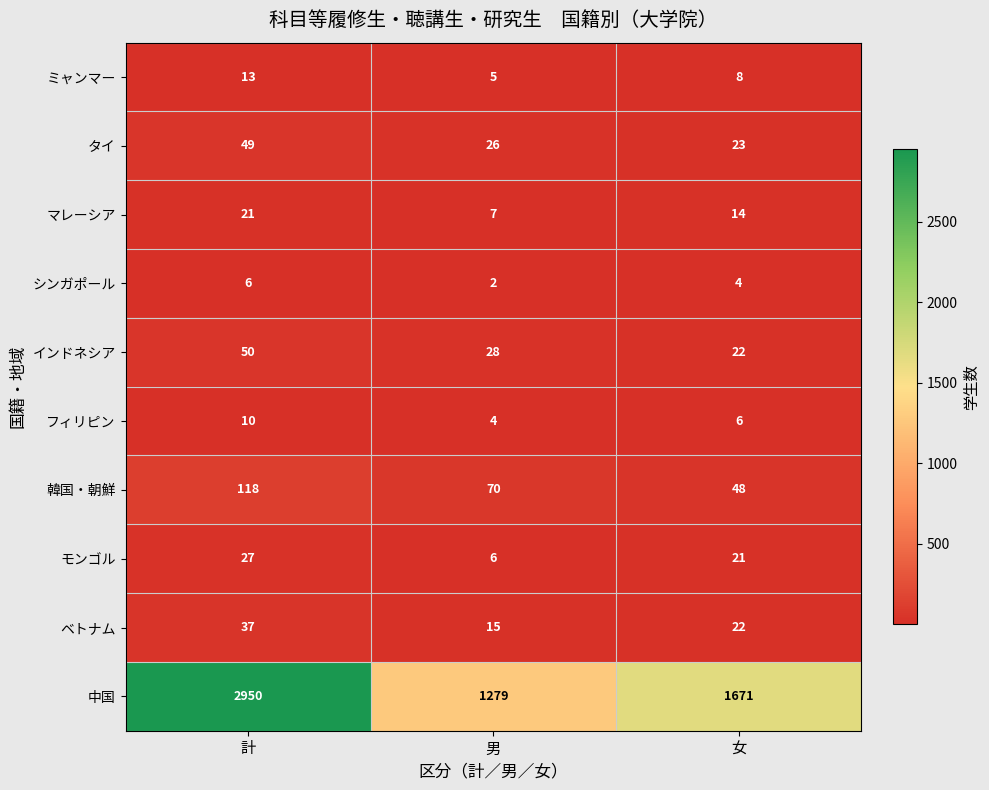

Is the value of インドネシア at 女 greater than the value of 韓国・朝鮮 at 計?

No